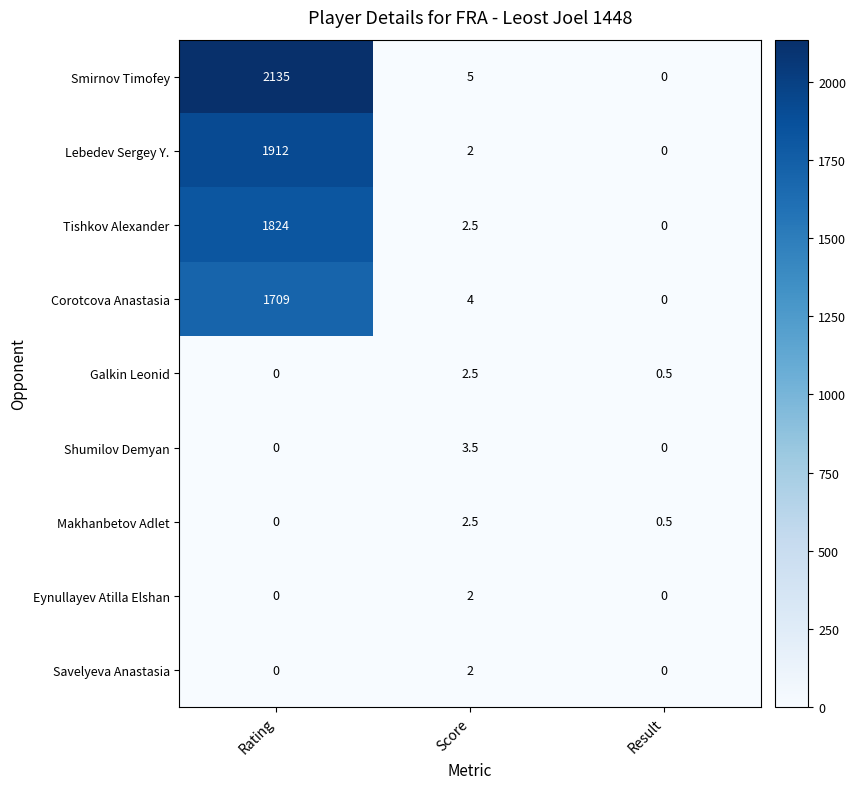

Reading right to left, extract all data points from this chart.

Smirnov Timofey: Result=0.0	Score=5.0	Rating=2135.0
Lebedev Sergey Y.: Result=0.0	Score=2.0	Rating=1912.0
Tishkov Alexander: Result=0.0	Score=2.5	Rating=1824.0
Corotcova Anastasia: Result=0.0	Score=4.0	Rating=1709.0
Galkin Leonid: Result=0.5	Score=2.5	Rating=0.0
Shumilov Demyan: Result=0.0	Score=3.5	Rating=0.0
Makhanbetov Adlet: Result=0.5	Score=2.5	Rating=0.0
Eynullayev Atilla Elshan: Result=0.0	Score=2.0	Rating=0.0
Savelyeva Anastasia: Result=0.0	Score=2.0	Rating=0.0